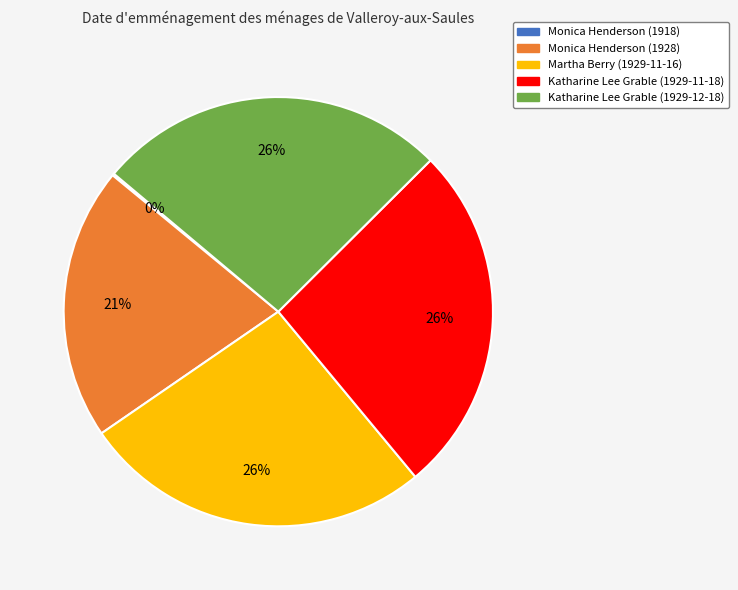

The Katharine Lee Grable (1929-11-18) slice represents 26% of the pie. True or false?

True